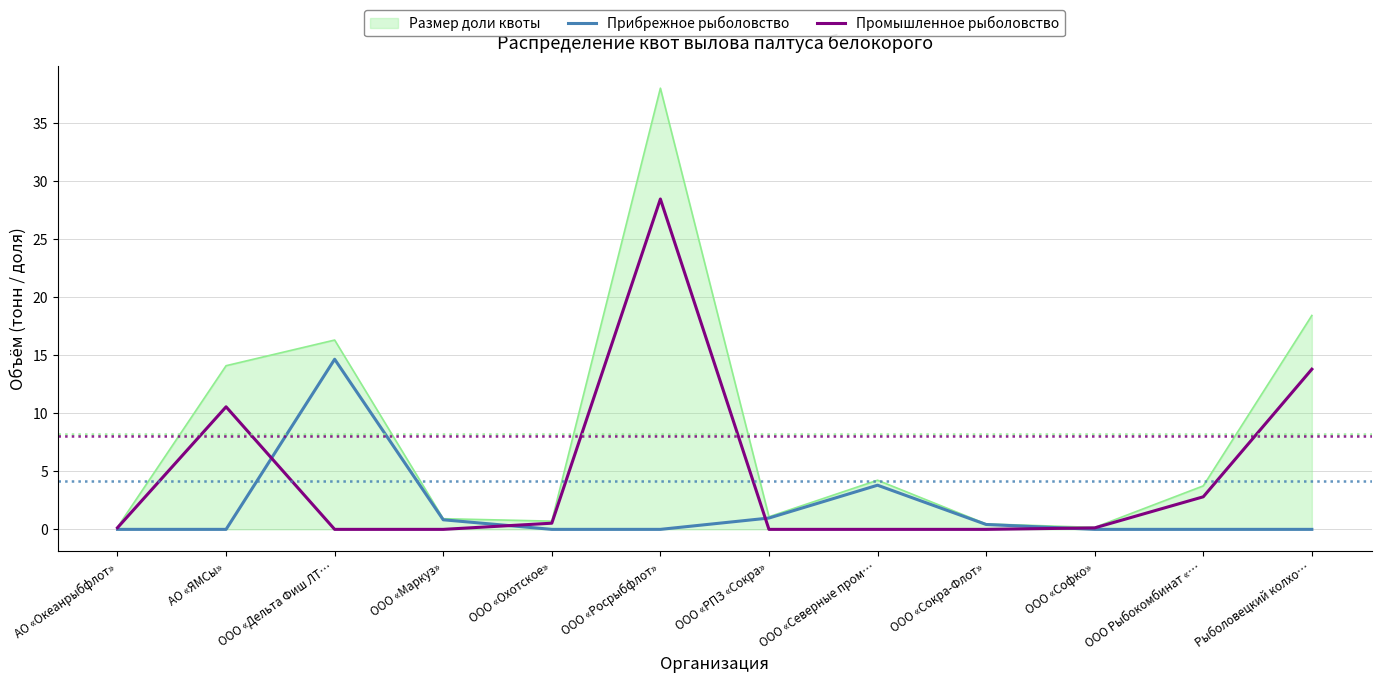

Count the number of categories in the chart.

12